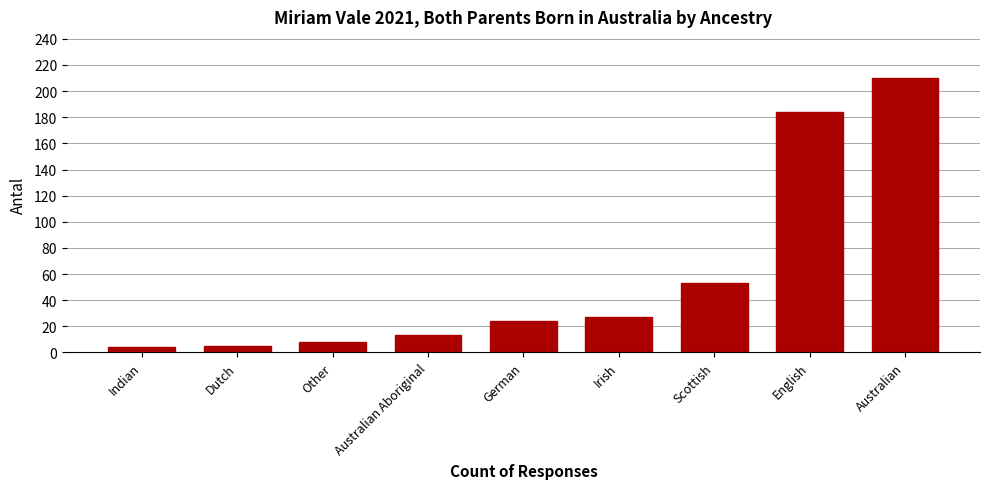

Reading right to left, extract all data points from this chart.

Australian=210	English=184	Scottish=53	Irish=27	German=24	Australian Aboriginal=13	Other=8	Dutch=5	Indian=4